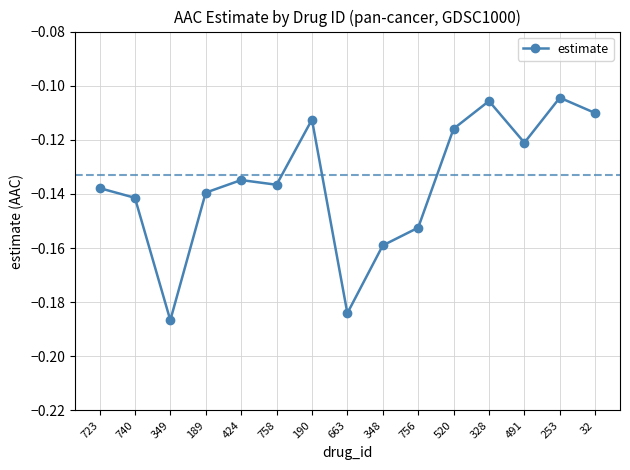

Which category has the lowest value across all series?

349